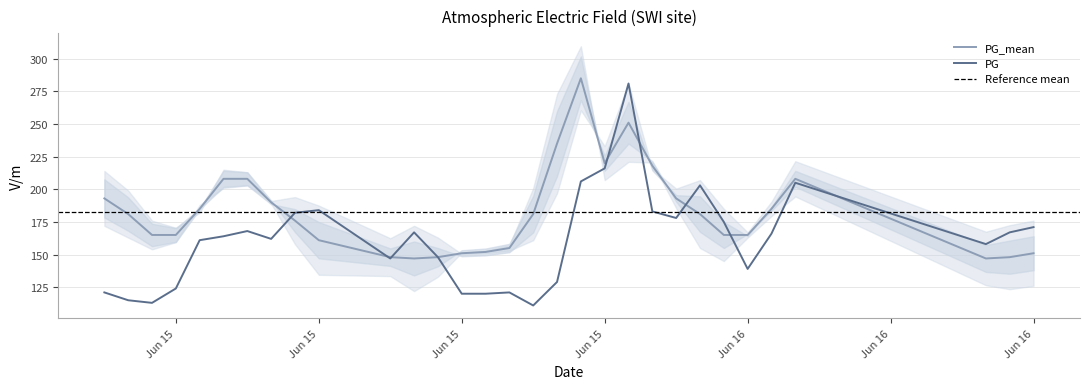

Does the chart have visible grid lines?

Yes